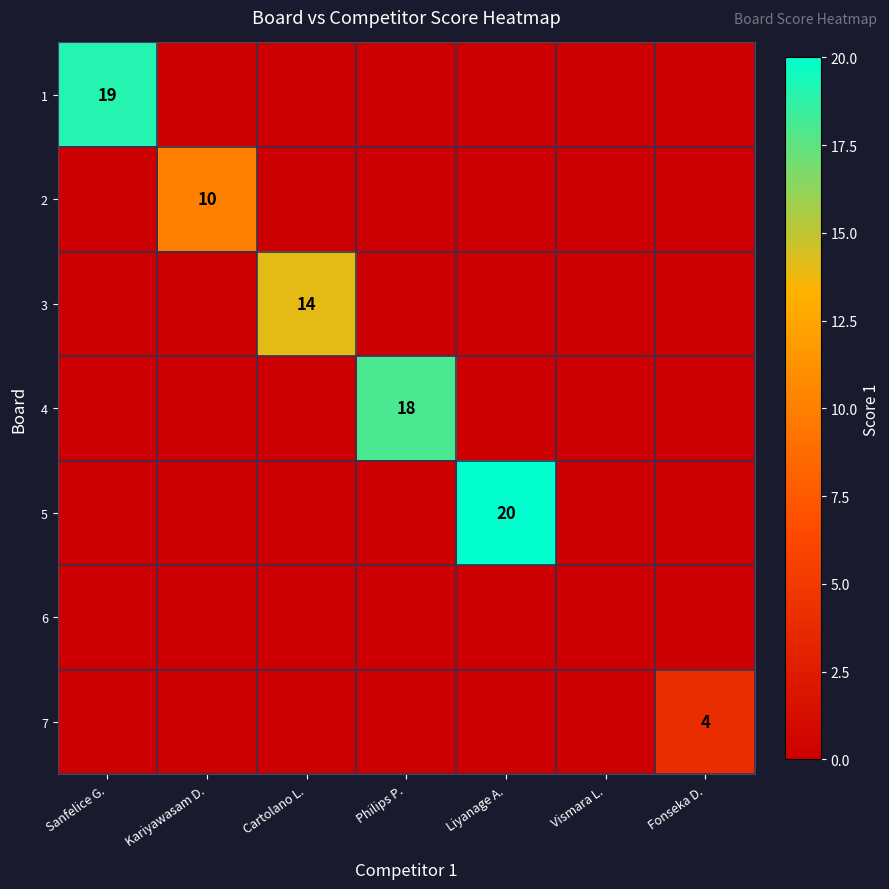

At how many categories does at least one series exceed 1?

6